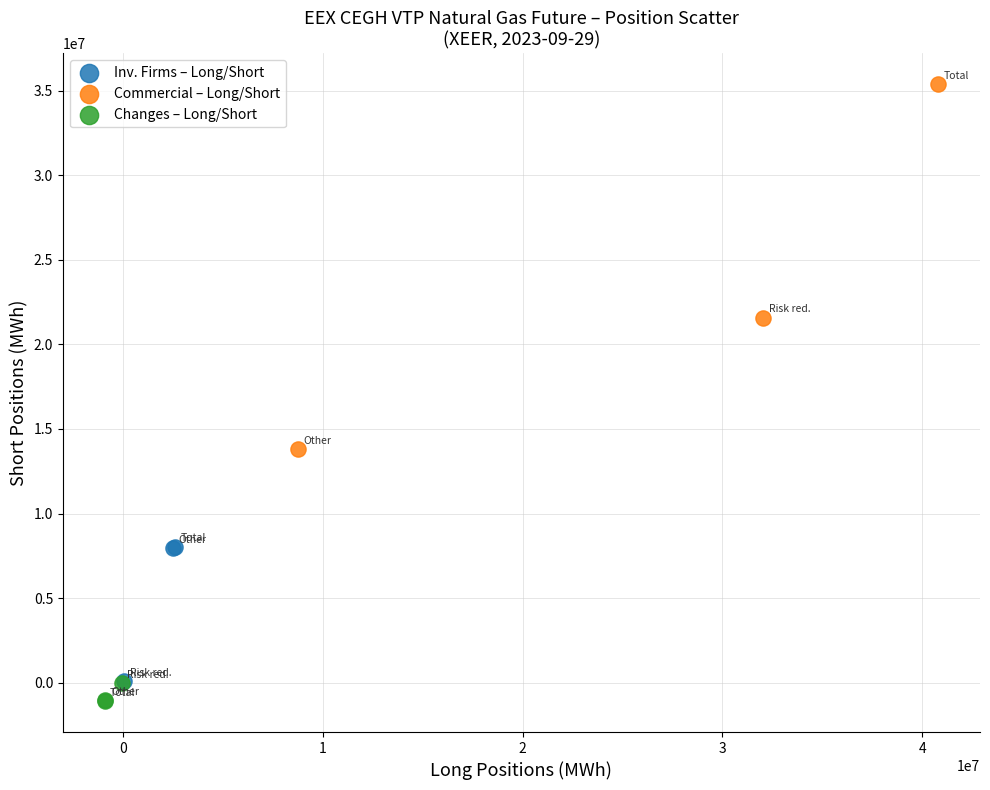

Which series reaches the maximum Y coordinate?

Commercial – Long/Short